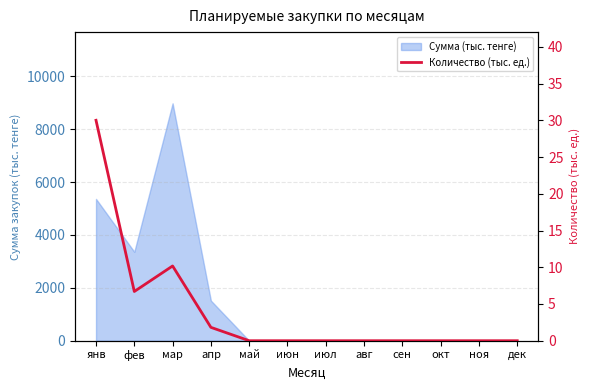

Where is the first local minimum?

фев